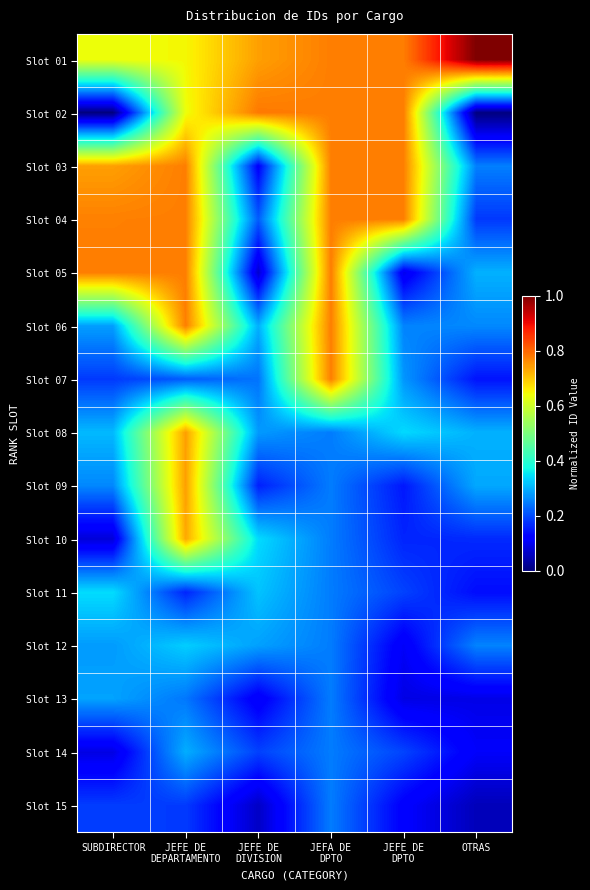

At which category is the sum across all series the highest?

JEFE DE
DEPARTAMENTO